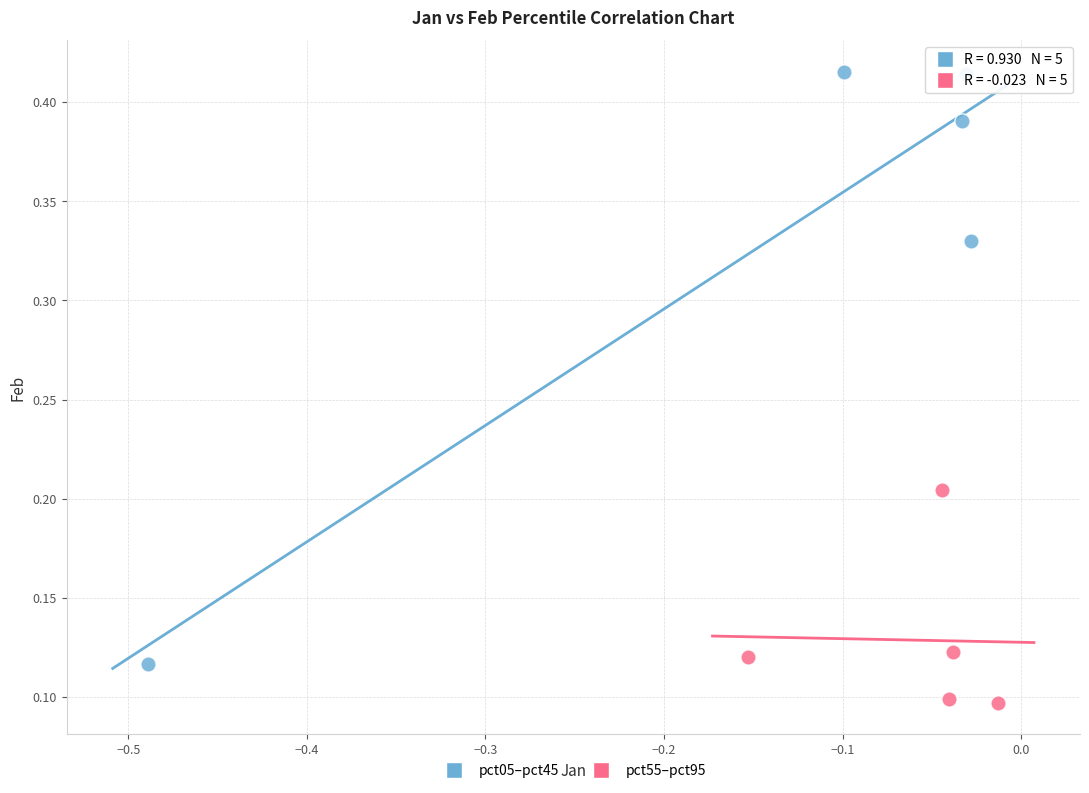

Which series reaches the minimum Y coordinate?

pct55–pct95